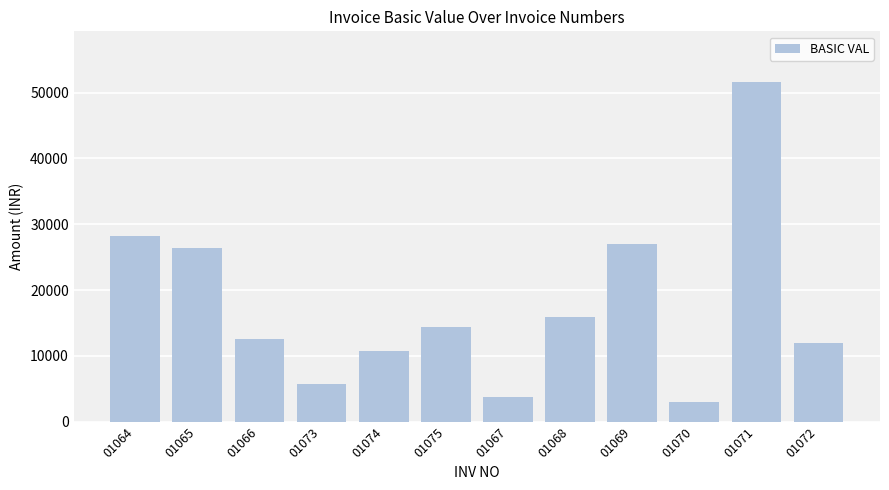

What is the greatest value displayed?

51572.0